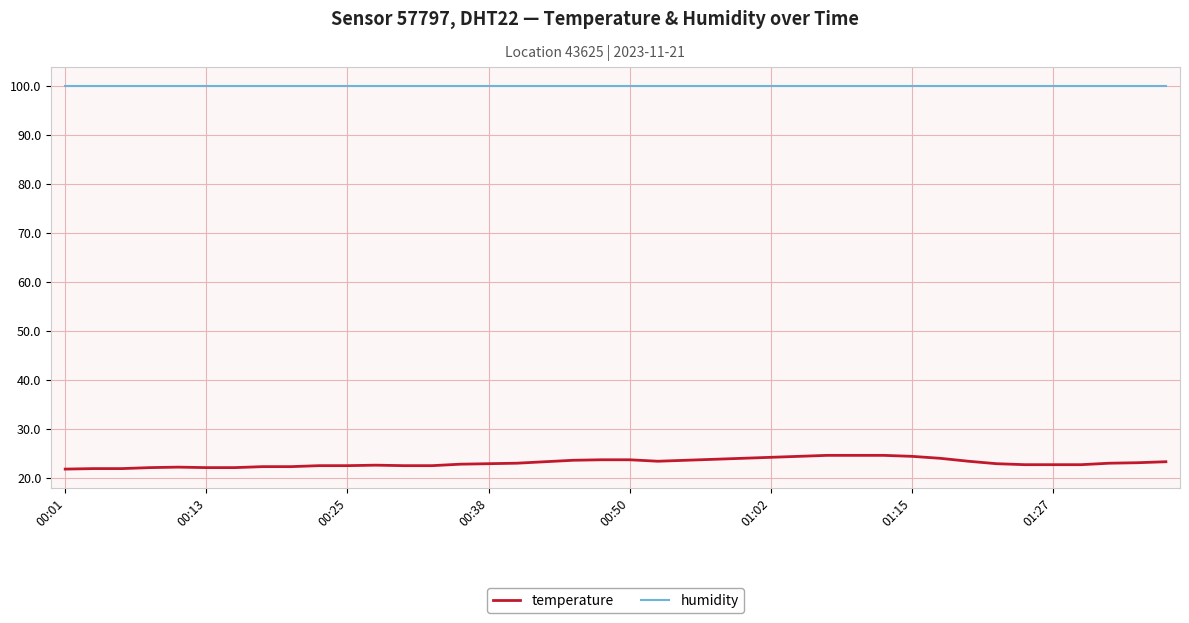

What is the minimum value for humidity?

99.9